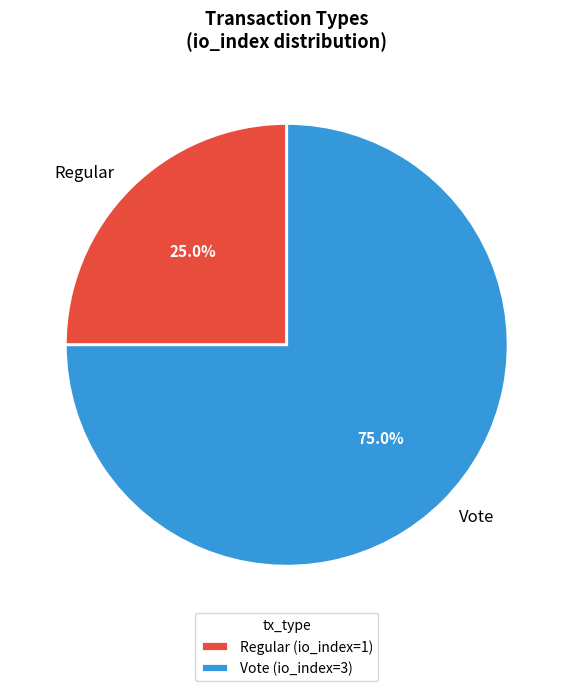

How much of the chart is everything except Regular?

75.0%